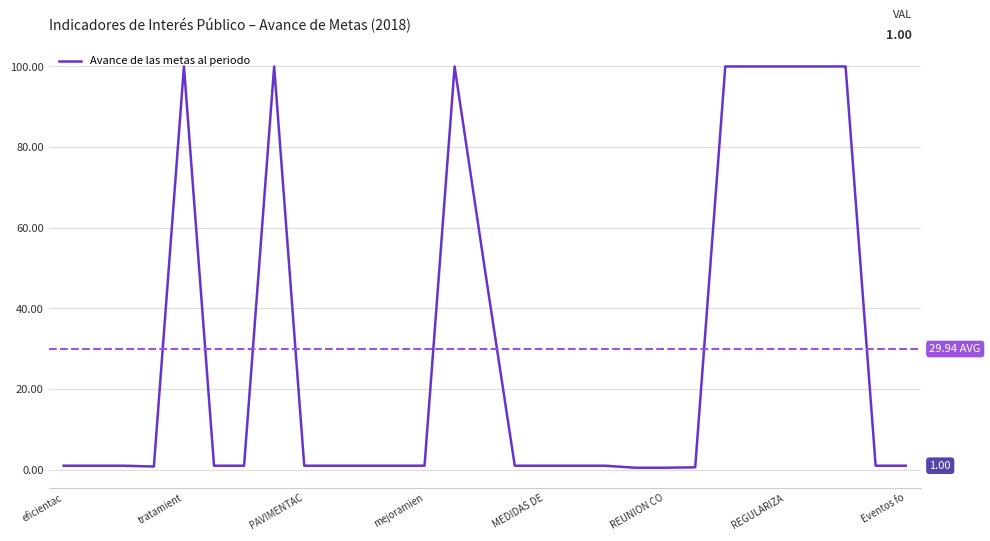

What is the greatest value displayed?

100.0